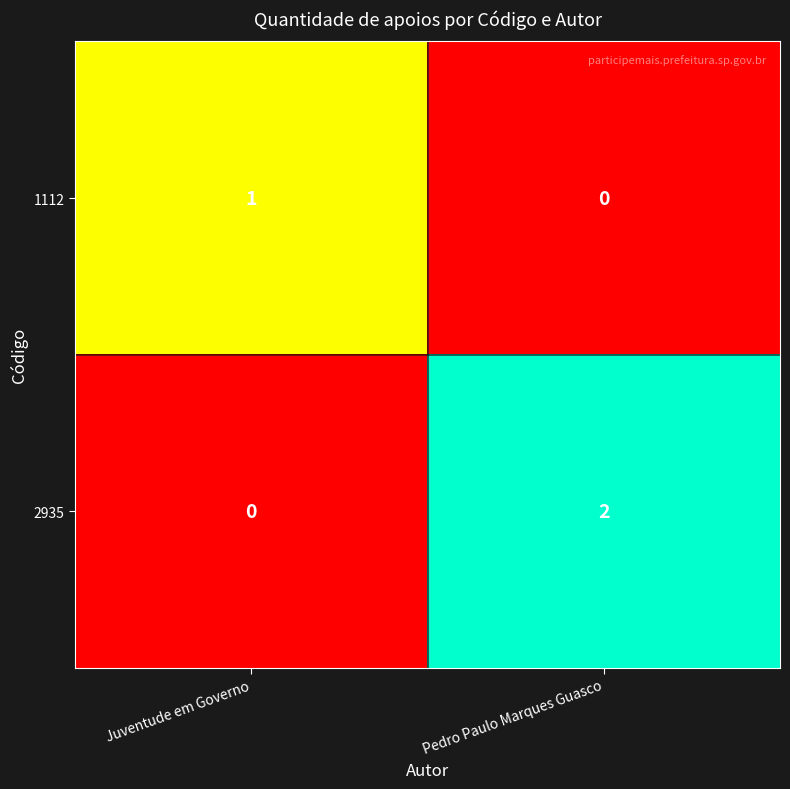

What is the total value across all series at Juventude em Governo?

1